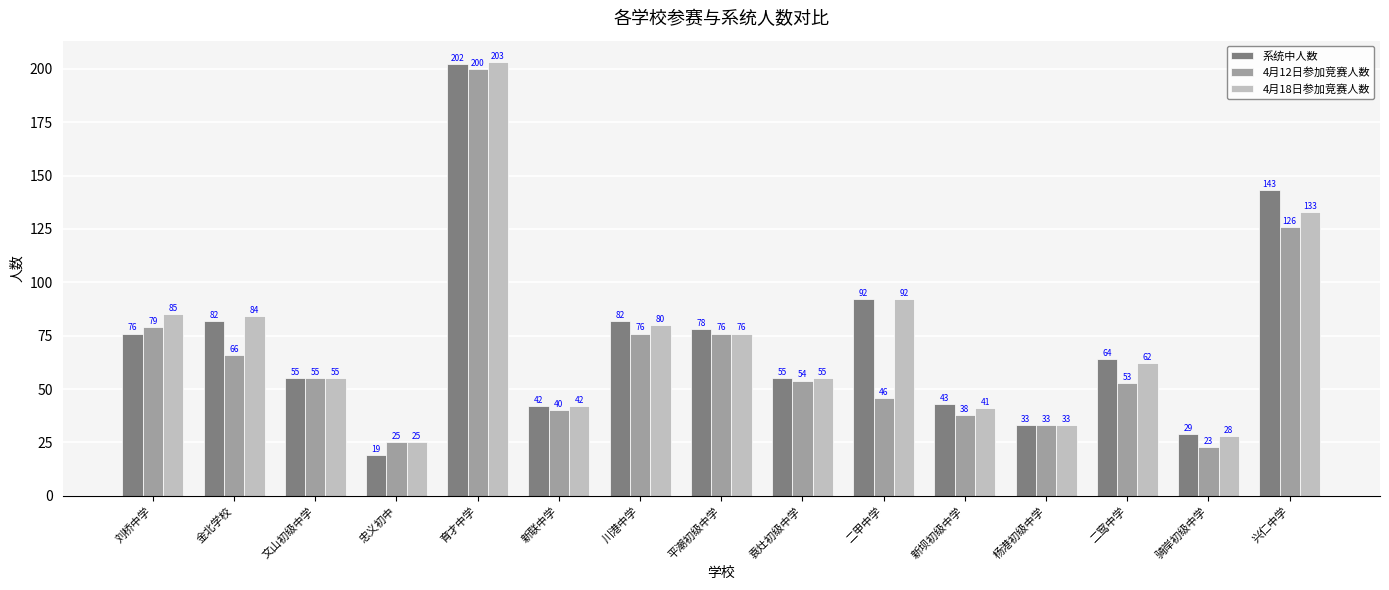

True or false: 4月18日参加竞赛人数 has a value of 84 at 金北学校.

True